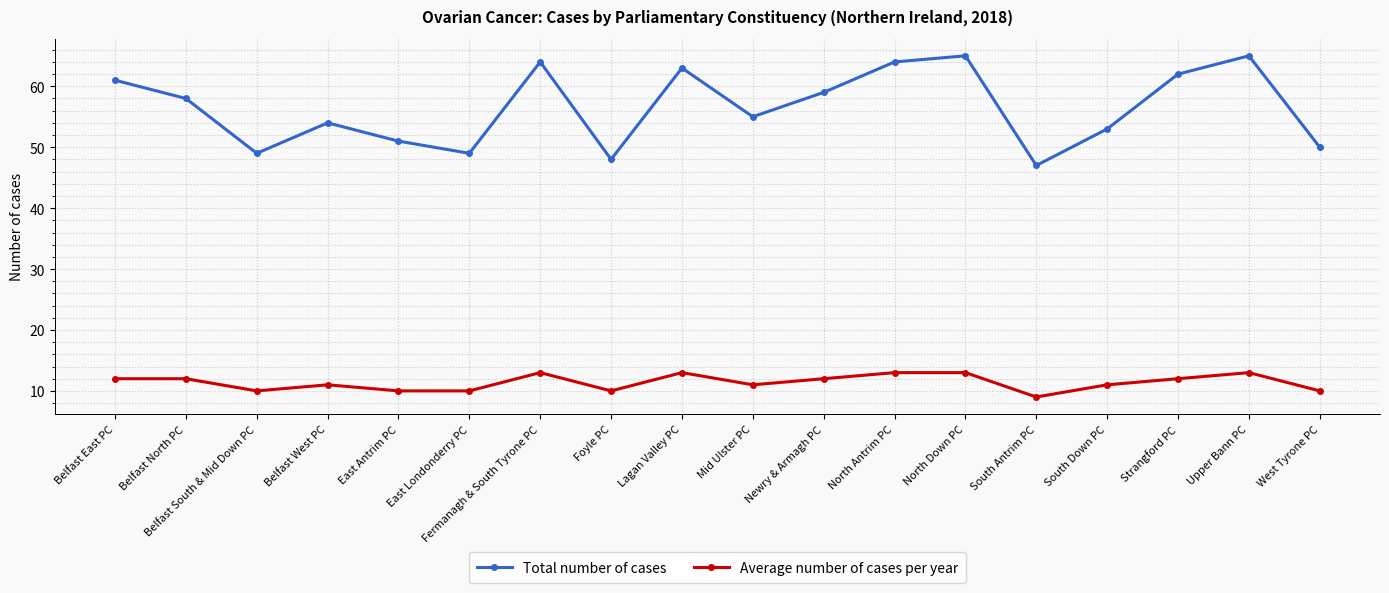

Which series has the widest spread of values?

Total number of cases